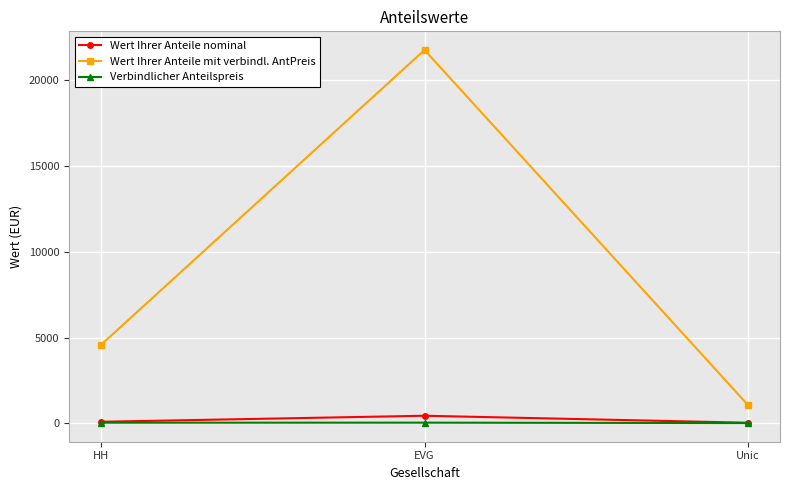

At how many categories does at least one series exceed 15646?

1